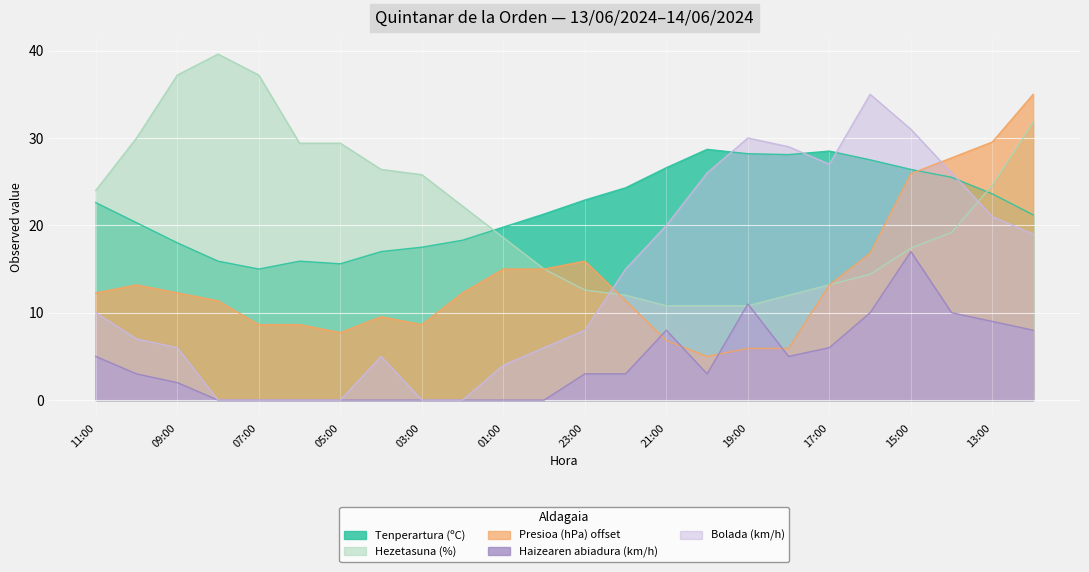

True or false: Haizearen abiadura (km/h) and Bolada (km/h) intersect in this chart.

False